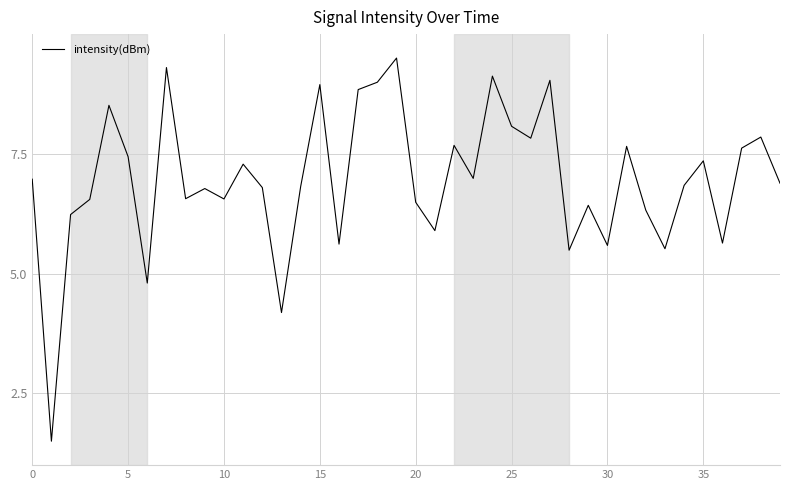

What is the greatest value displayed?

9.5